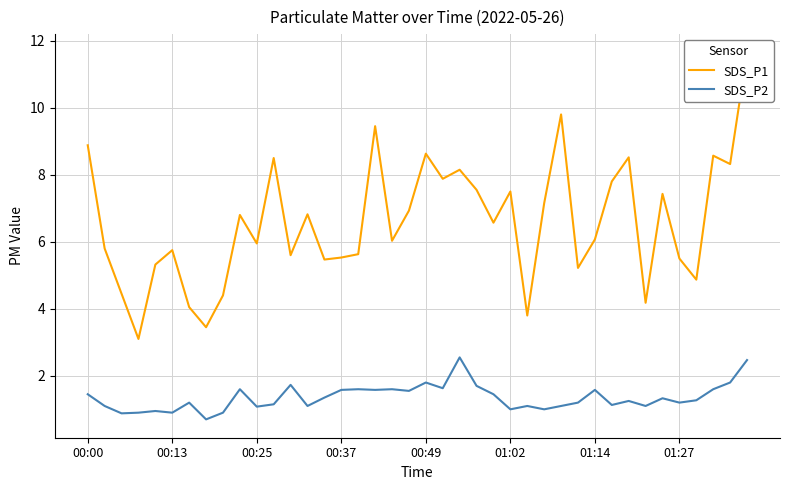

How many interior local peaks does the SDS_P2 series have?

12